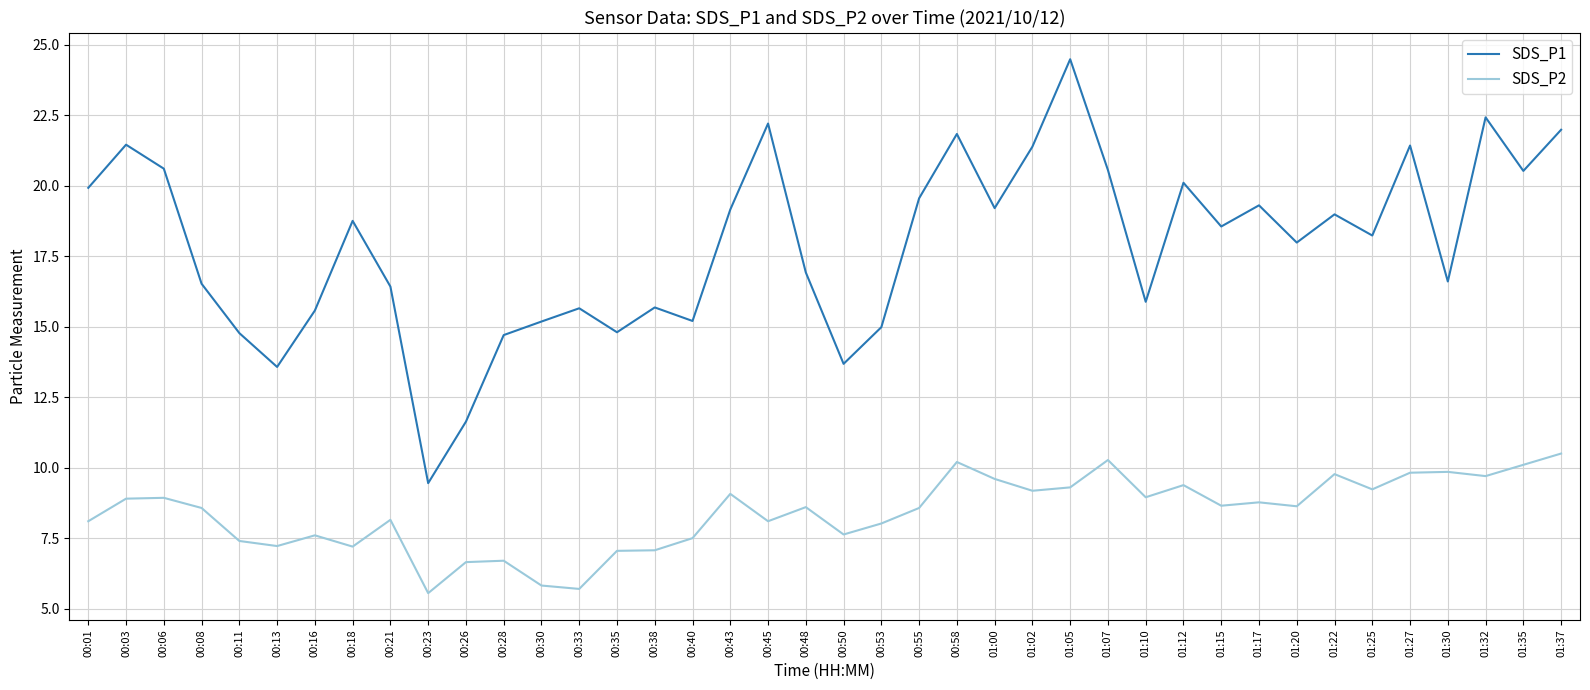

What is the difference between the SDS_P2 values at 01:17 and 00:21?

0.6